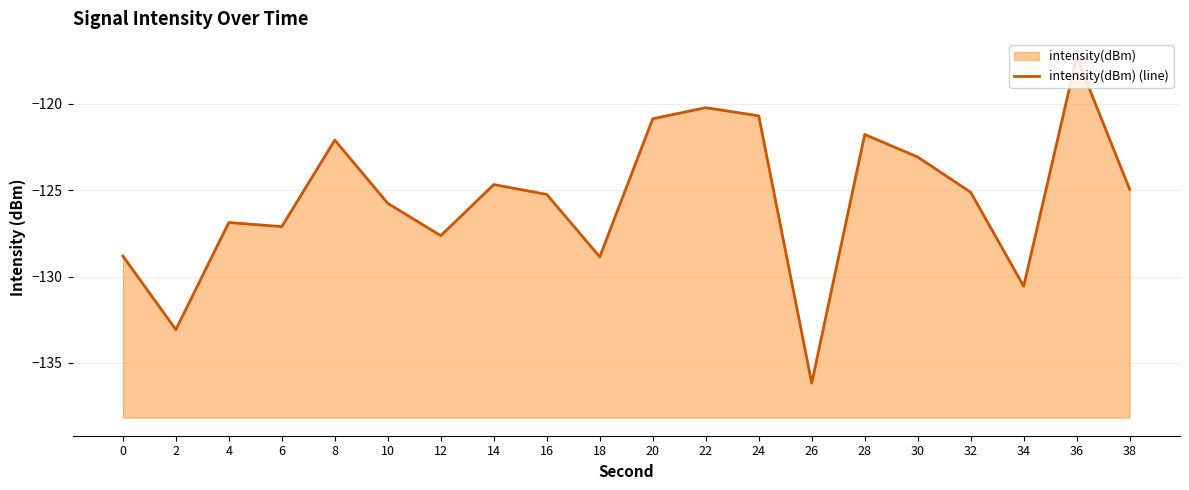

What is the sum of all values?

-2510.8